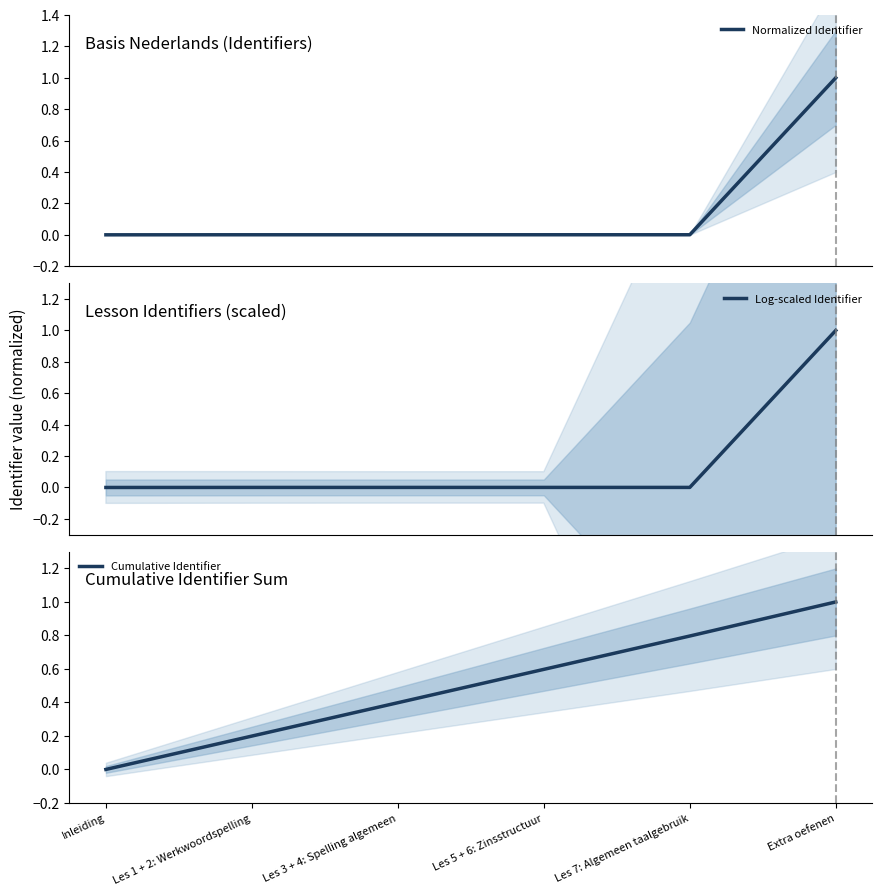

Reading left to right, list all the values displayed in this chart.

Normalized Identifier: 0.0	0.0	0.0	0.0	0.0	1.0
Log-scaled Identifier: 0.0	0.0	0.0	0.0	0.0	1.0
Cumulative Identifier: 0.0	0.2	0.4	0.6	0.8	1.0